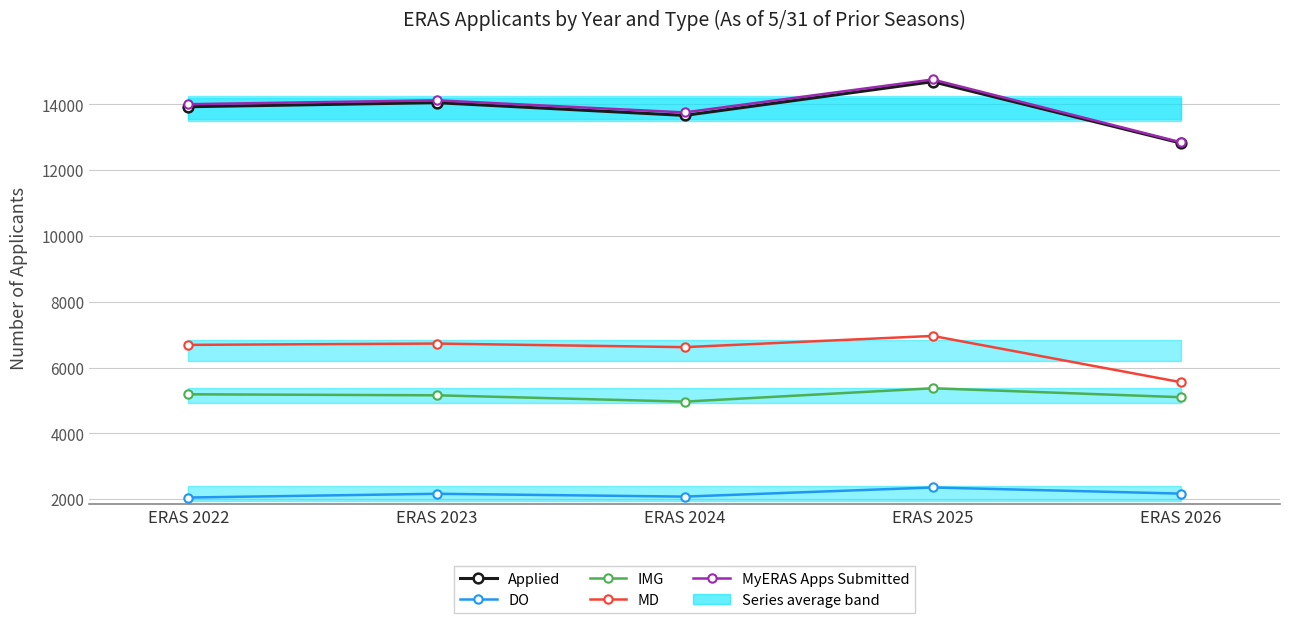

What is the total value across all series at ERAS 2023?

42228